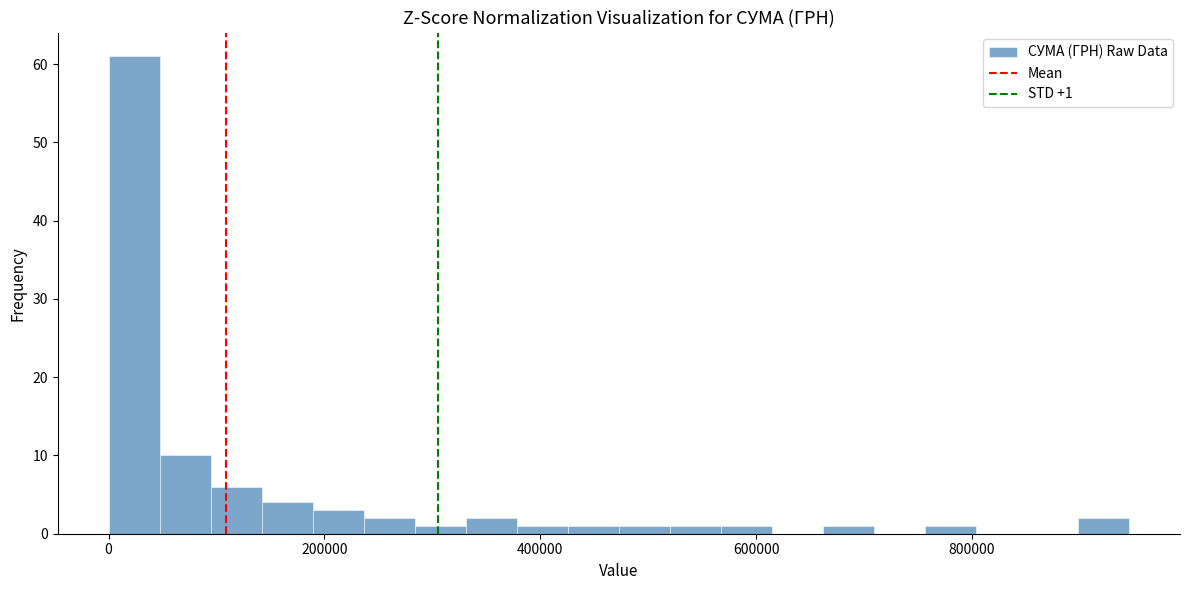

Read against the x-axis, roughly where is the centre of the tallest bar?

20000